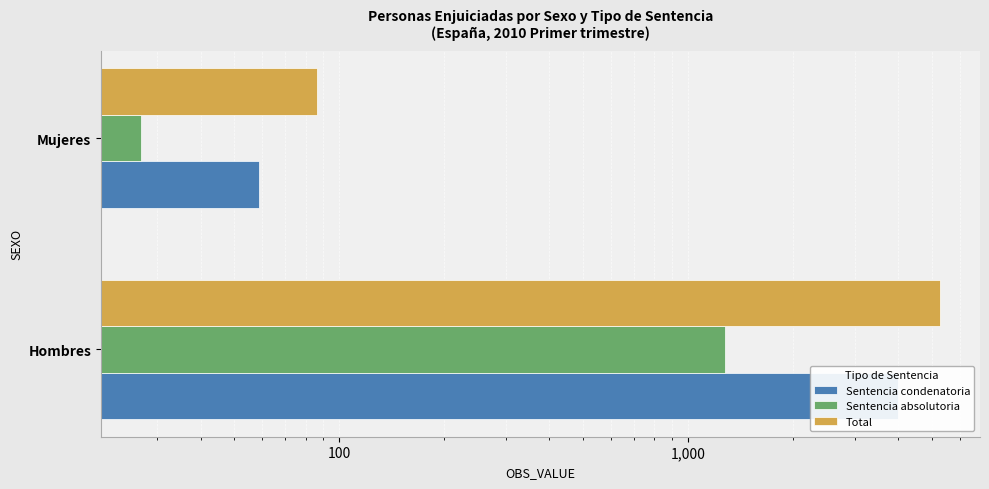

Rank the series at Hombres from highest to lowest value.

Total, Sentencia condenatoria, Sentencia absolutoria